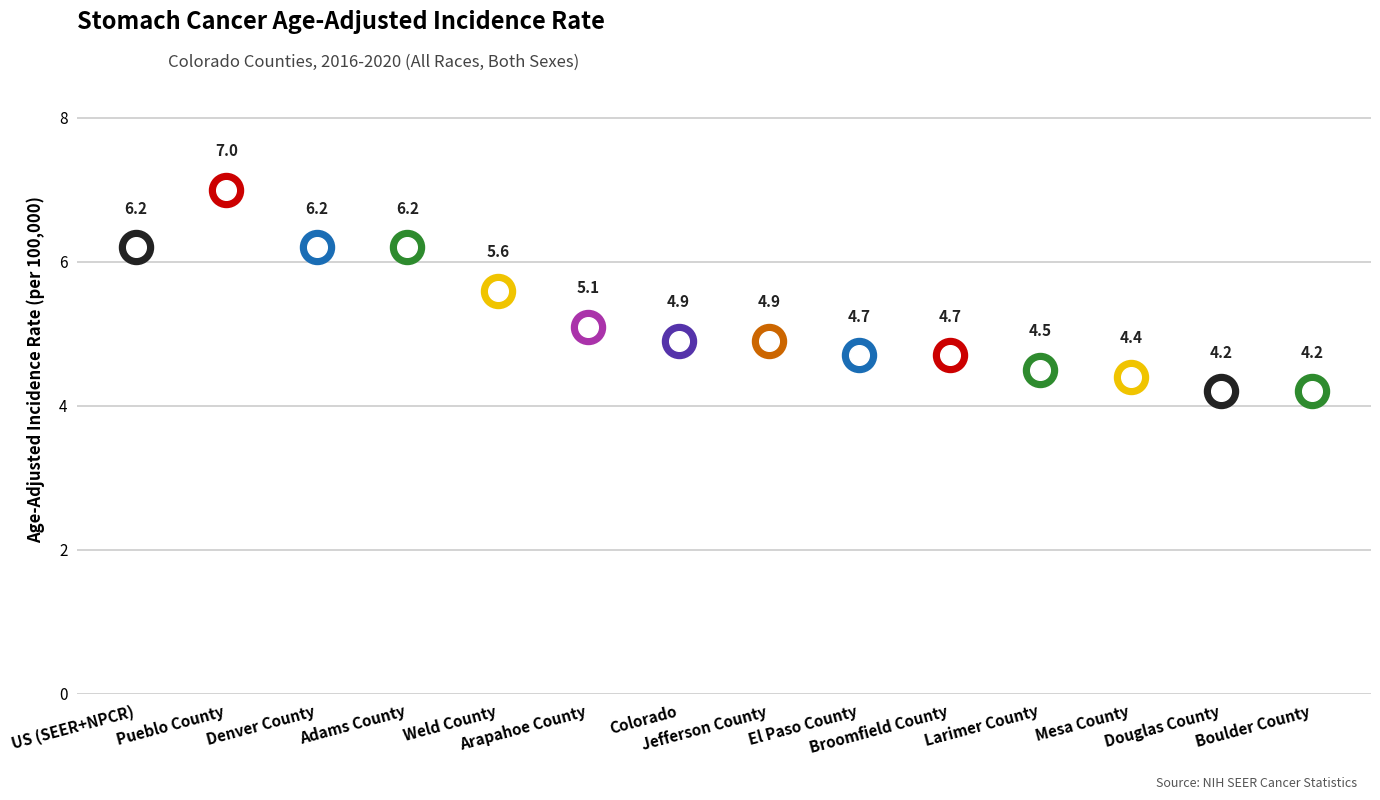

Which has a higher value, El Paso County or Pueblo County?

Pueblo County